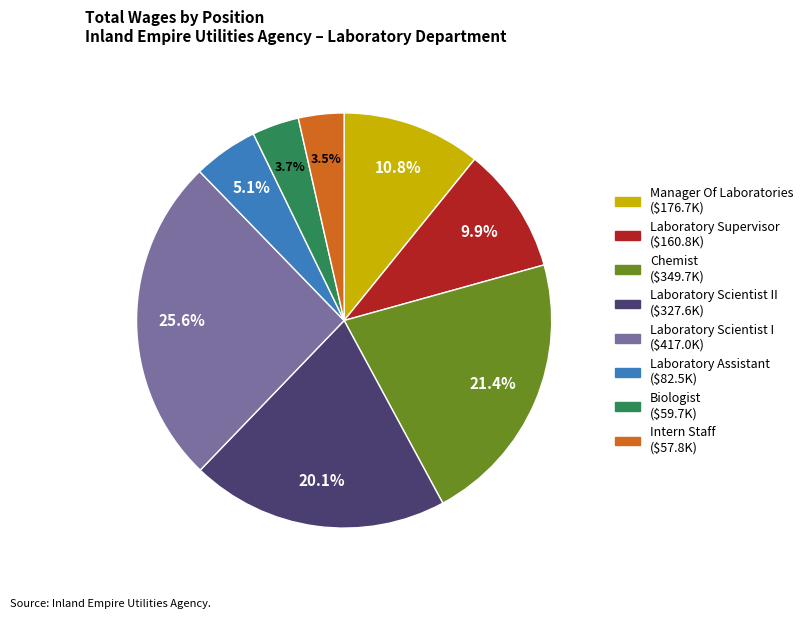

Is there a majority slice in this chart?

No